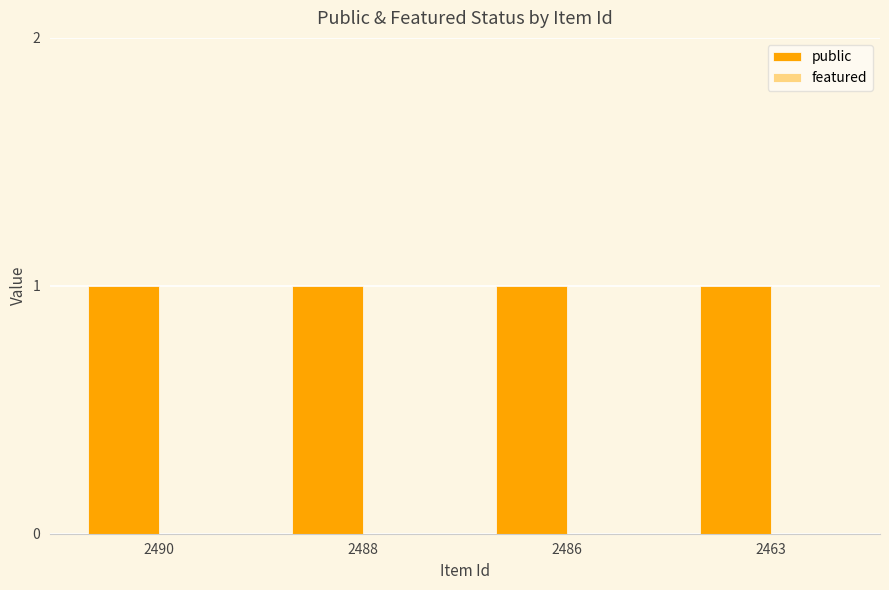

What are all the series names shown in the legend?

public, featured